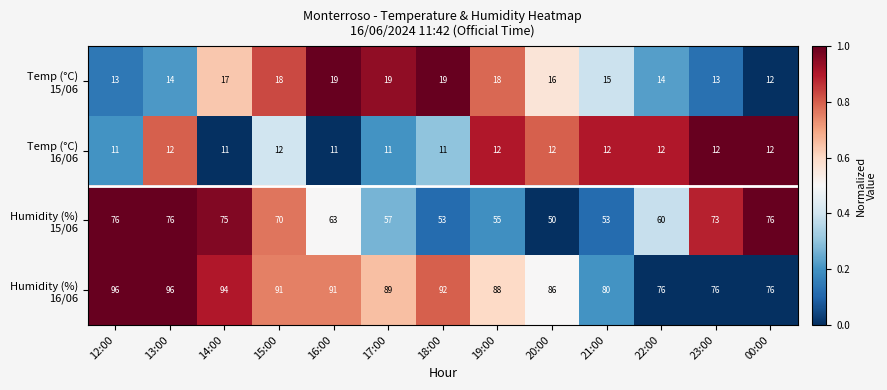

What is the spread (max minus min) of values at 23:00?

64